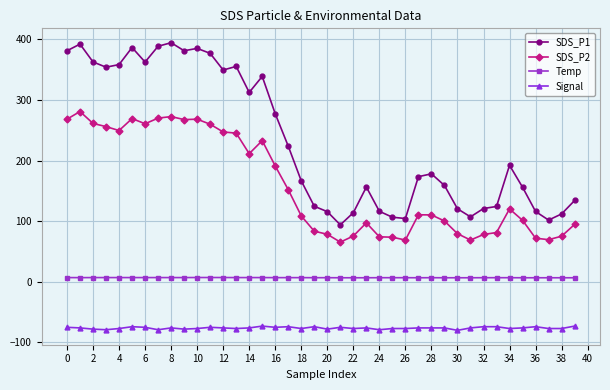

What is the lowest value of the SDS_P2 series?

65.4